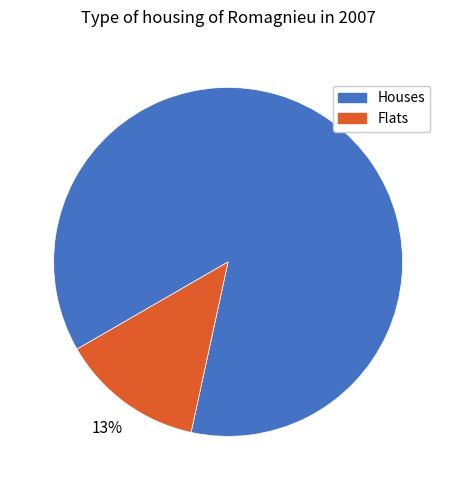

Is there any slice that represents more than half of the pie?

Yes